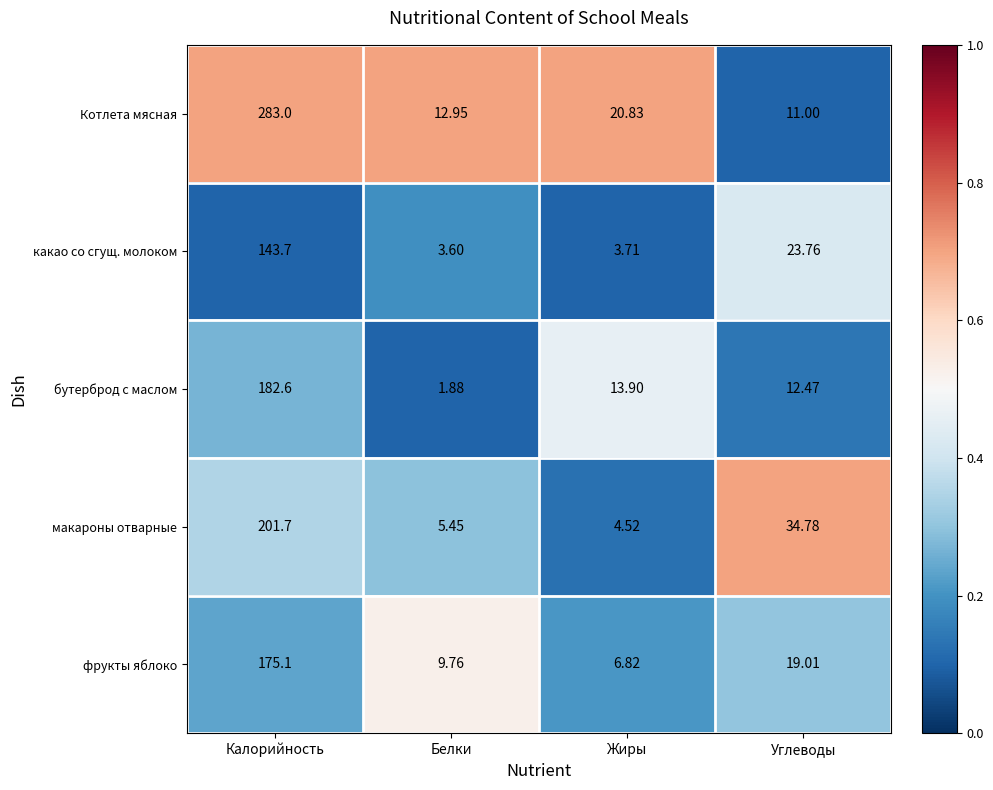

List the series in order of their peak value, lowest first.

какао со сгущ. молоком, фрукты яблоко, бутерброд с маслом, макароны отварные, Котлета мясная